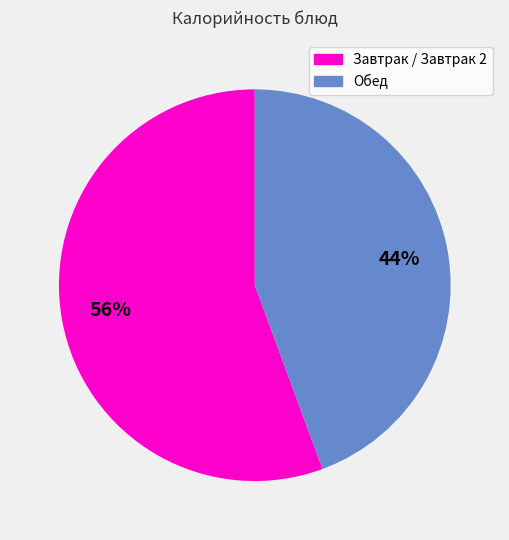

To the nearest percent, what is the average slice percentage?

50%